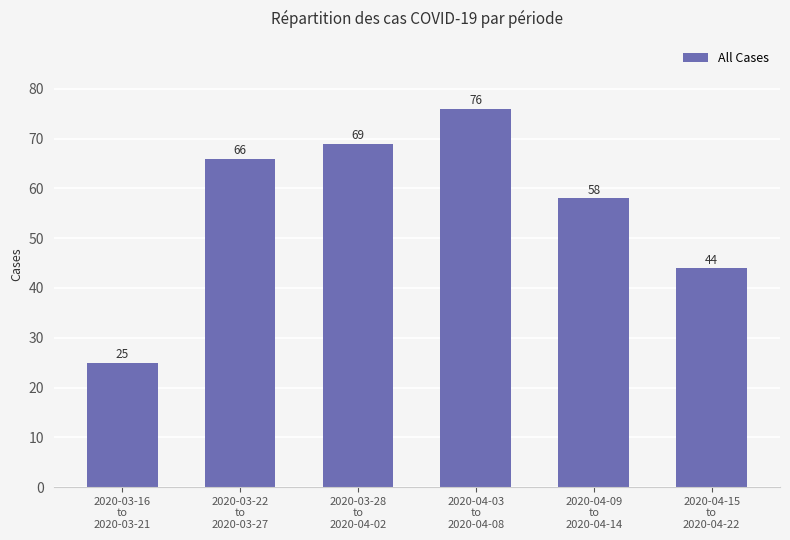

Read the value at 2020-04-03
to
2020-04-08, to the nearest 10.

80